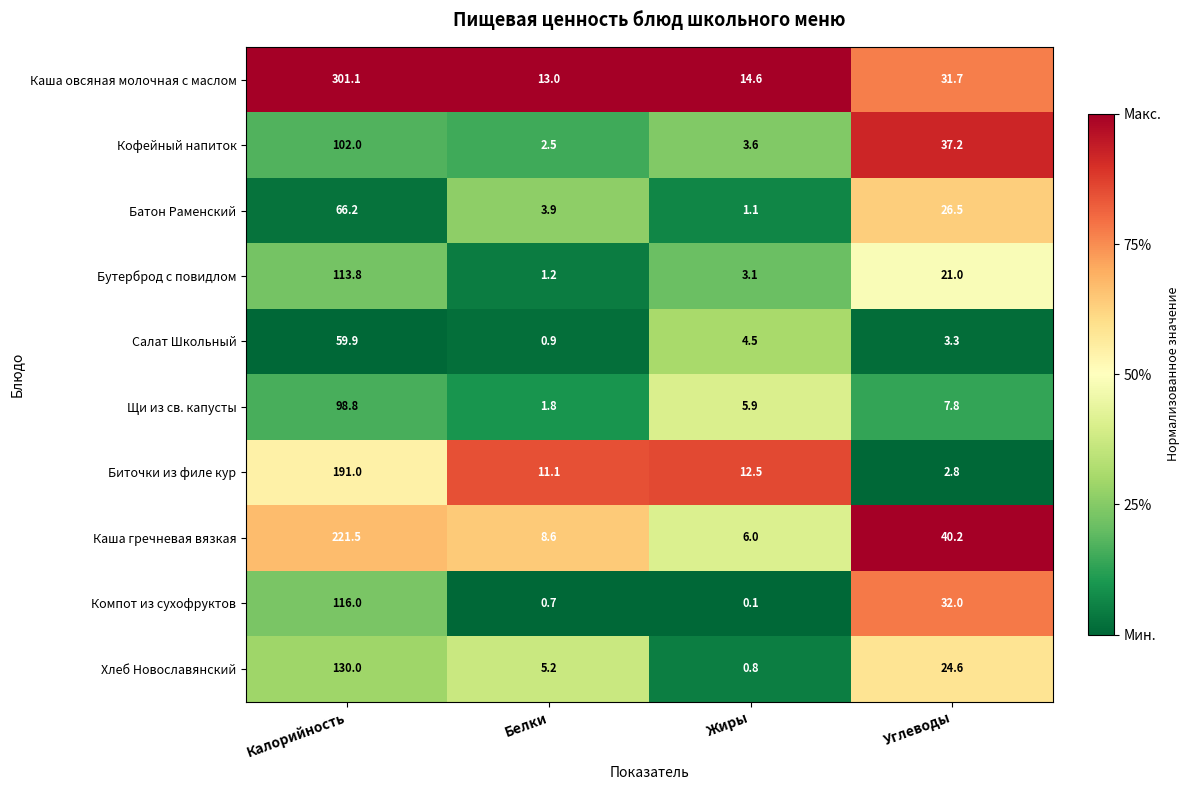

What is the sum of the Компот из сухофруктов values at Белки and Углеводы?

32.7